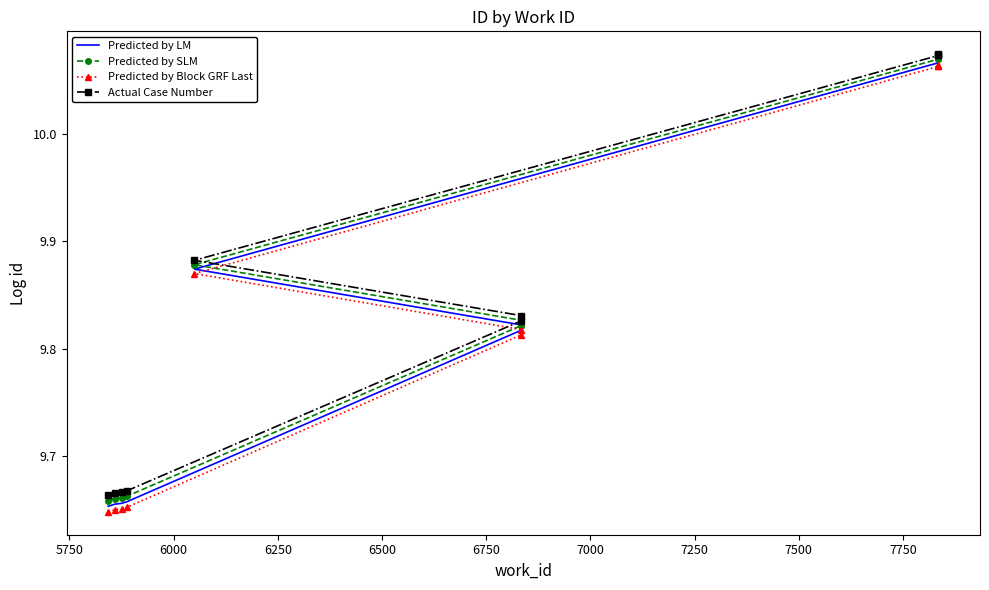

What is the sum of the Predicted by LM values at 7000 and 7250?

19.9